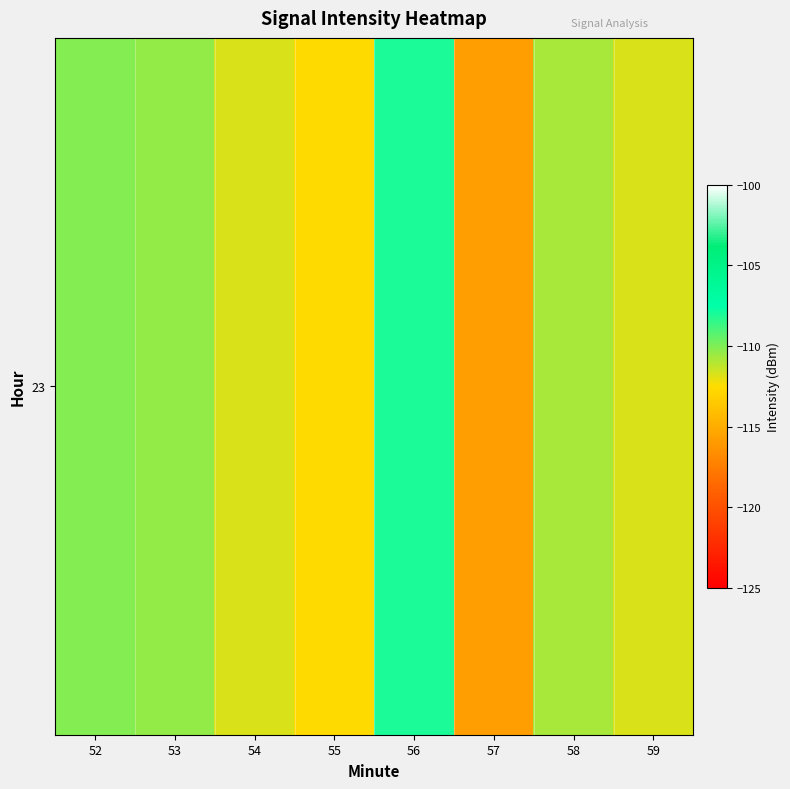

How many data points are above -110?

1